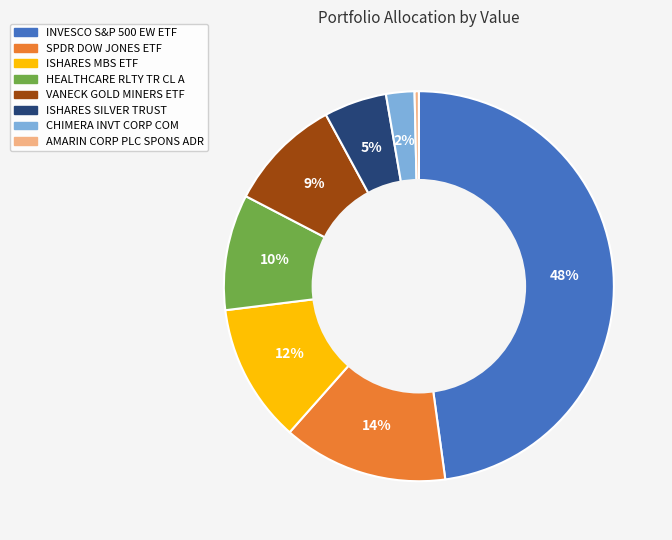

Is there any slice that represents more than half of the pie?

No